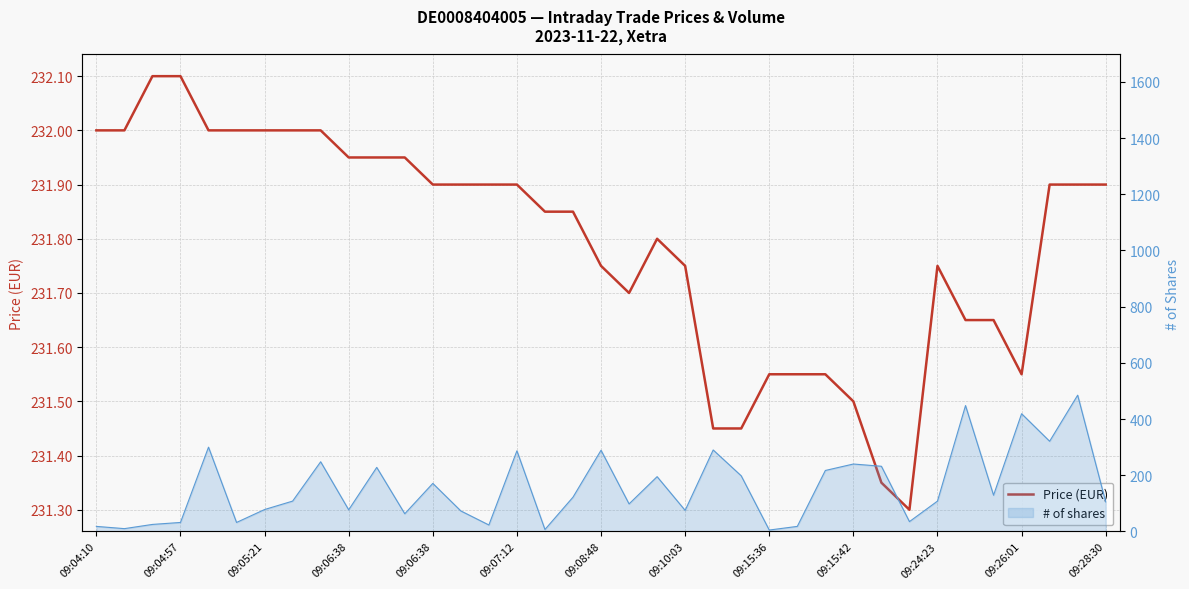

What is the change in value from 13 to 24?

-0.3